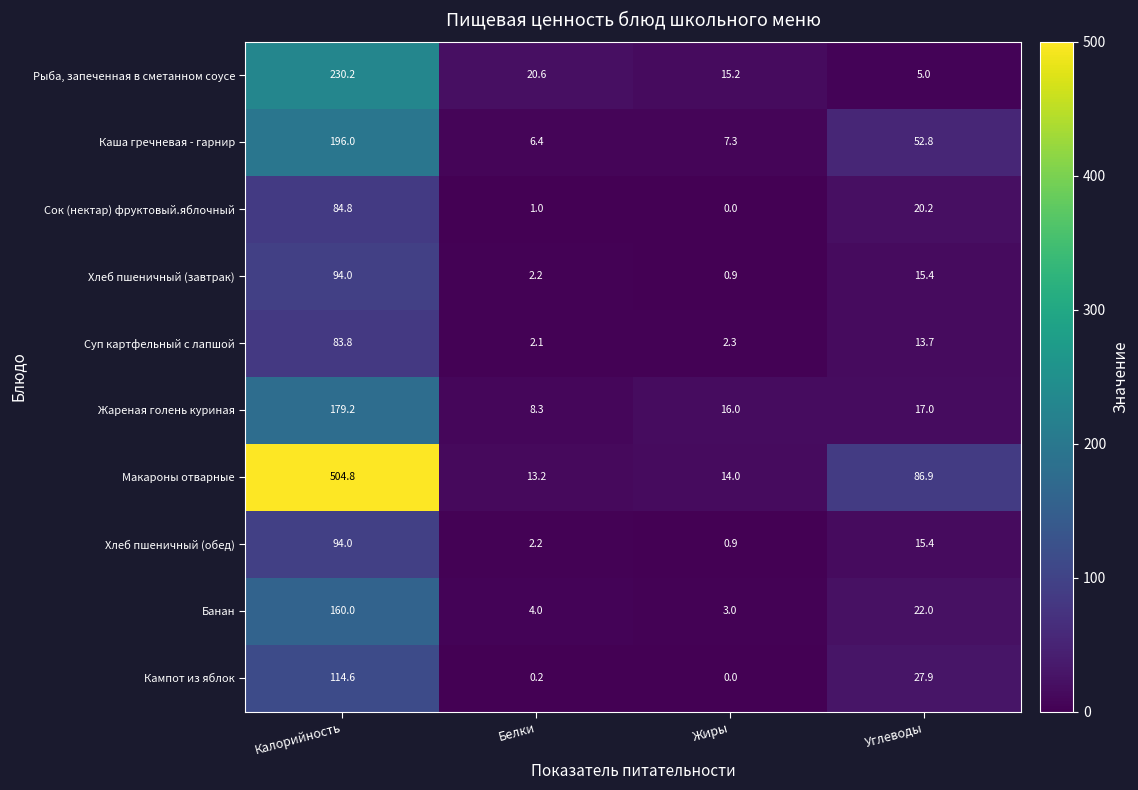

The Рыба, запеченная в сметанном соусе series shows 9.8 at Жиры. True or false?

False